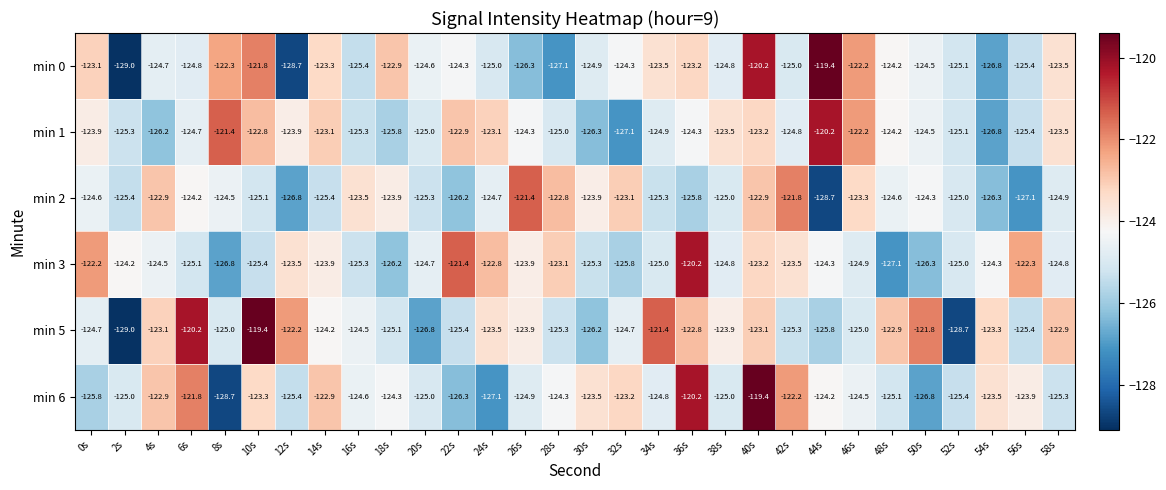

Which series has the largest total across all categories?

min 5